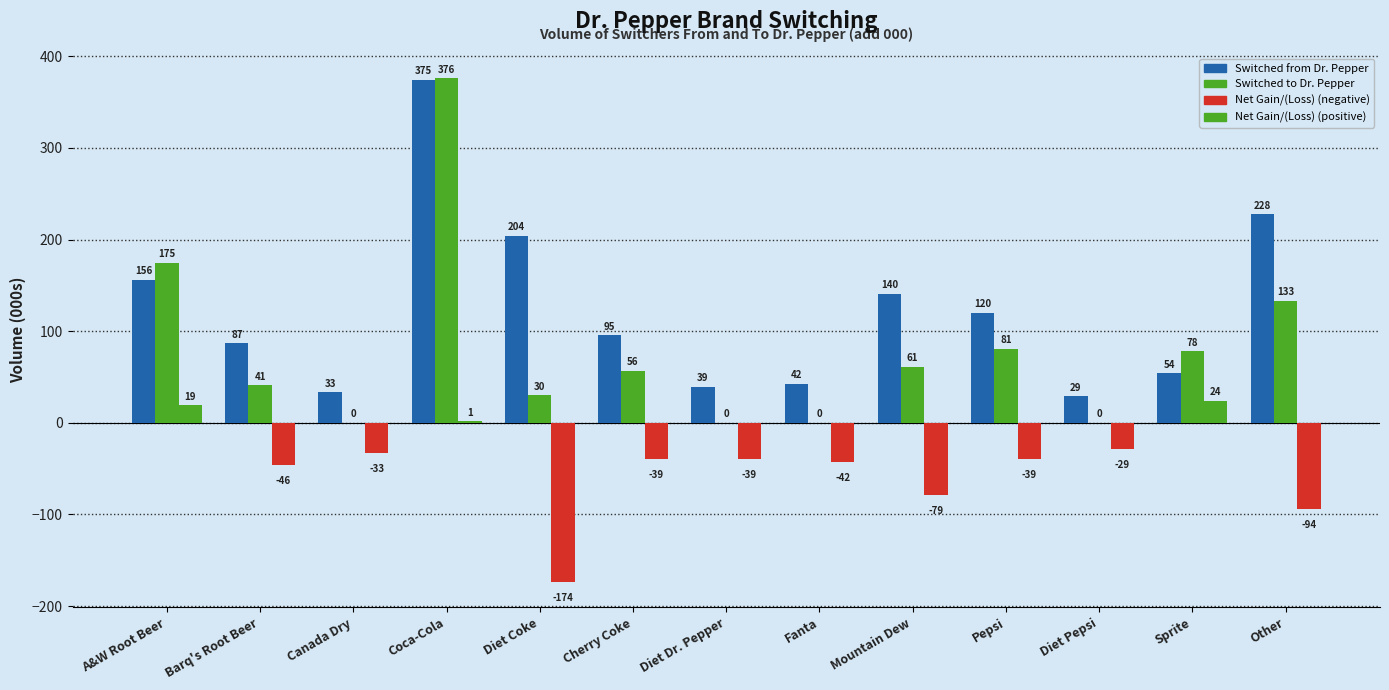

What is the difference between the highest and lowest values at Barq's Root Beer?

132.4